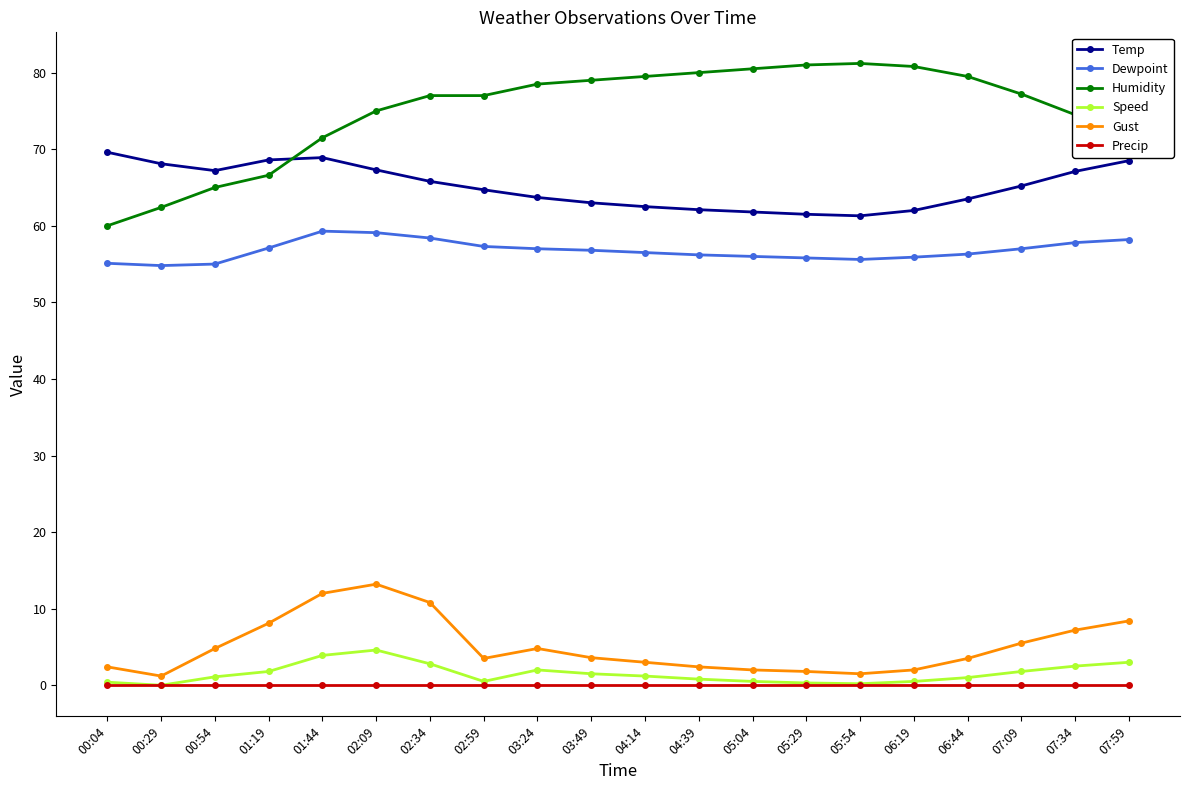

Is it true that Humidity equals 49.0 at 02:34?

False